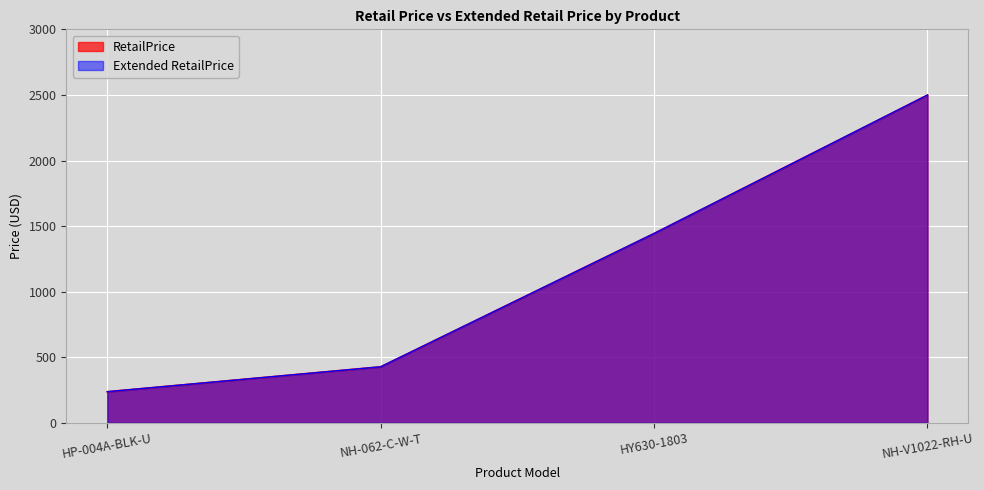

At which category is the sum across all series the highest?

NH-V1022-RH-U